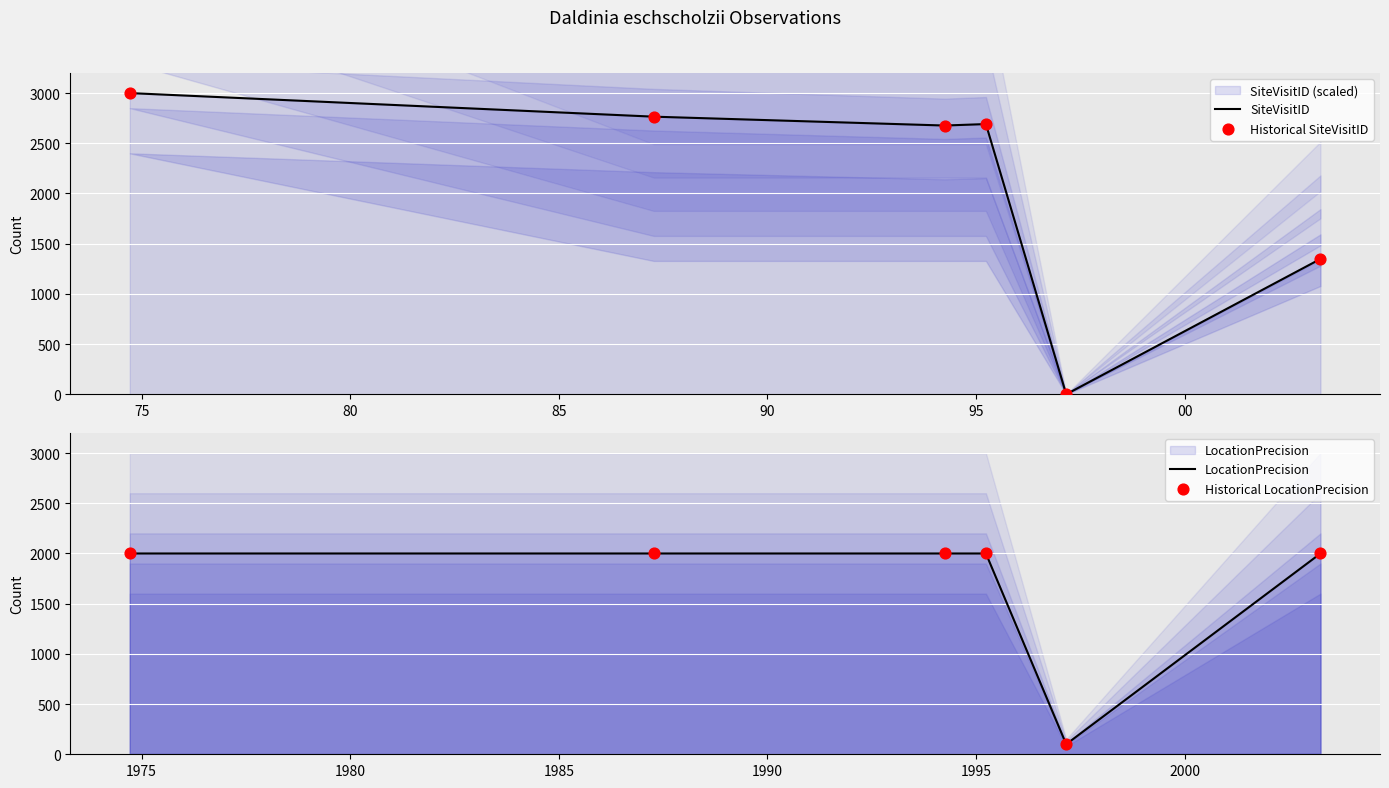

Which series has the largest Y range (max minus min)?

SiteVisitID